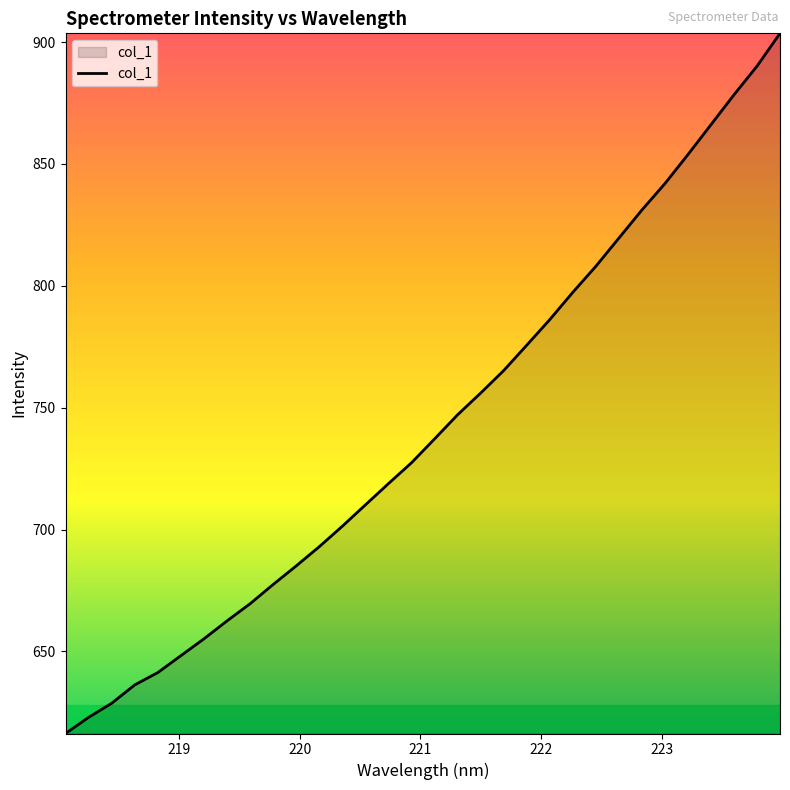

What is the maximum value shown in the chart?

903.6